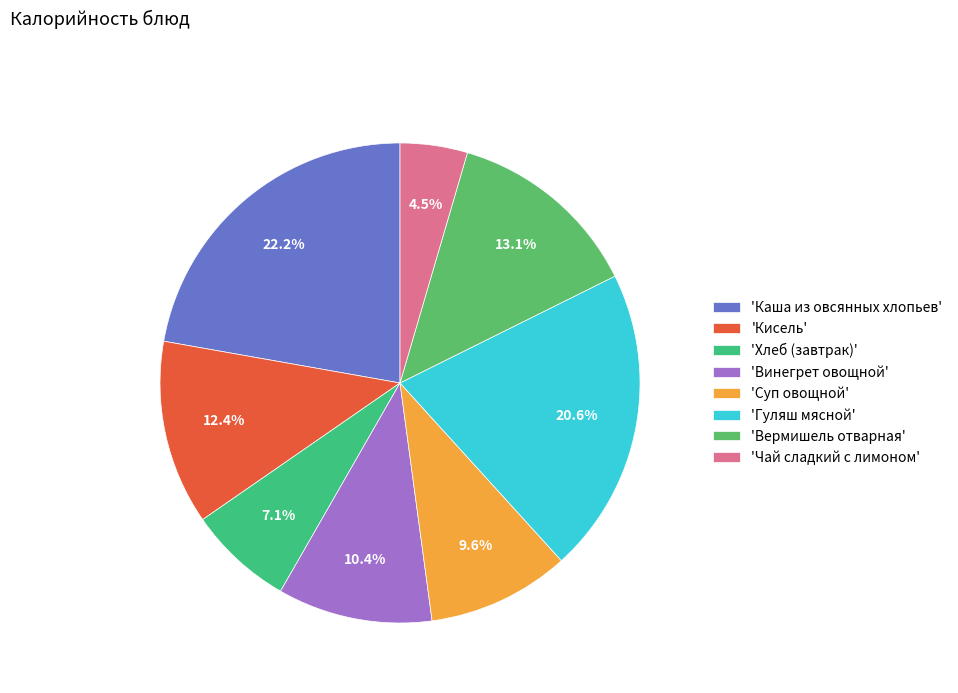

To the nearest percent, what is the average slice percentage?

12%